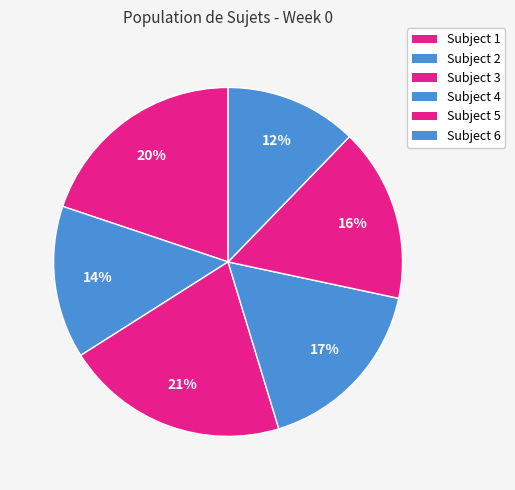

To the nearest percent, what is the combined percentage of Subject 3 and Subject 6?

33%